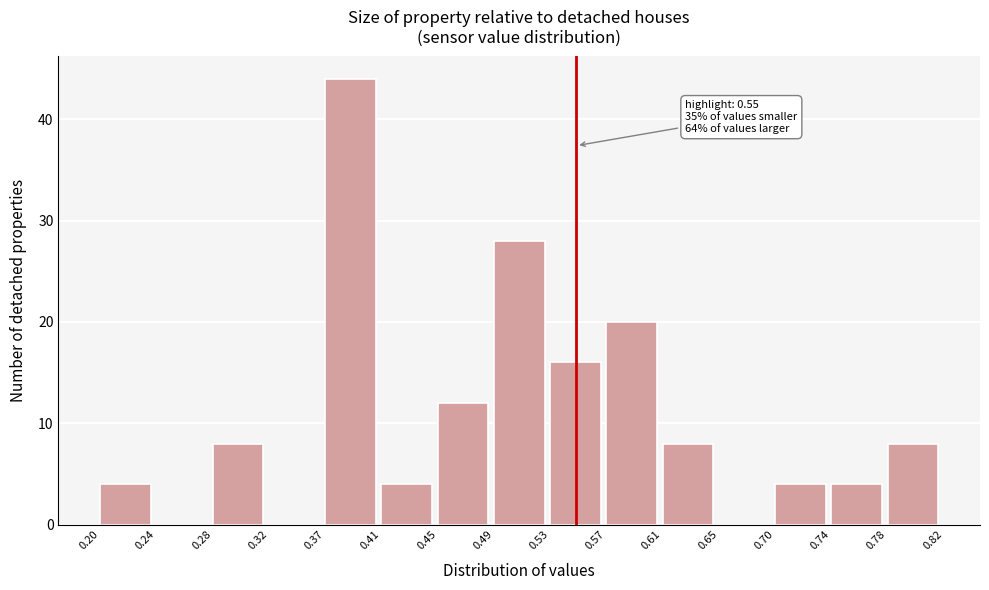

Over which range of the x-axis is the bar tallest?

0.37 to 0.41